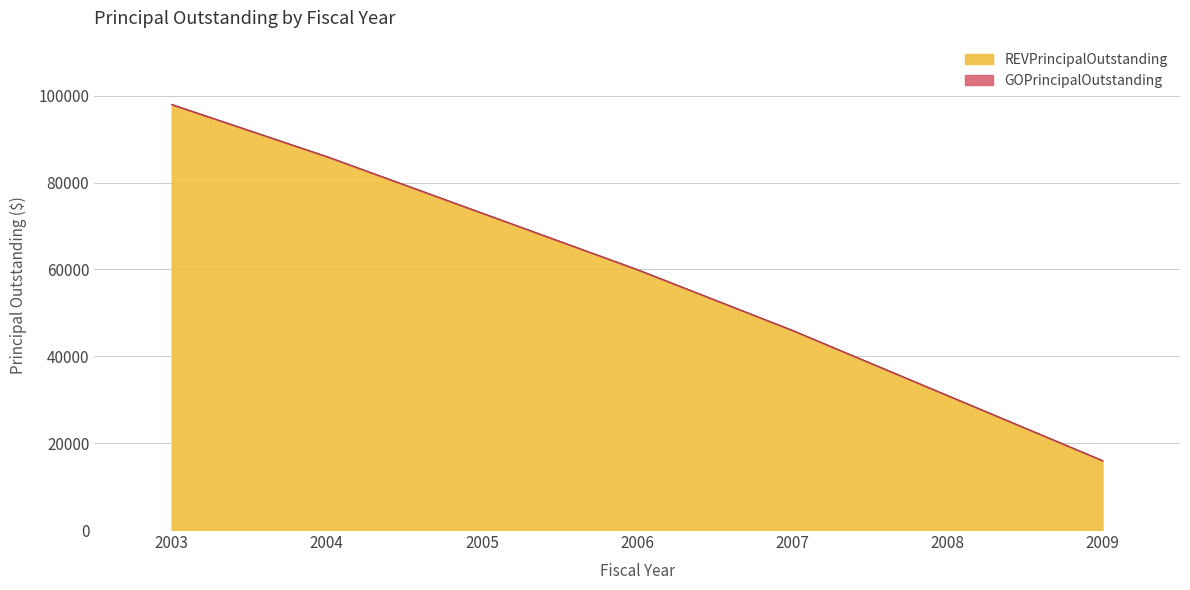

Does the chart display data point markers on the line(s)?

No